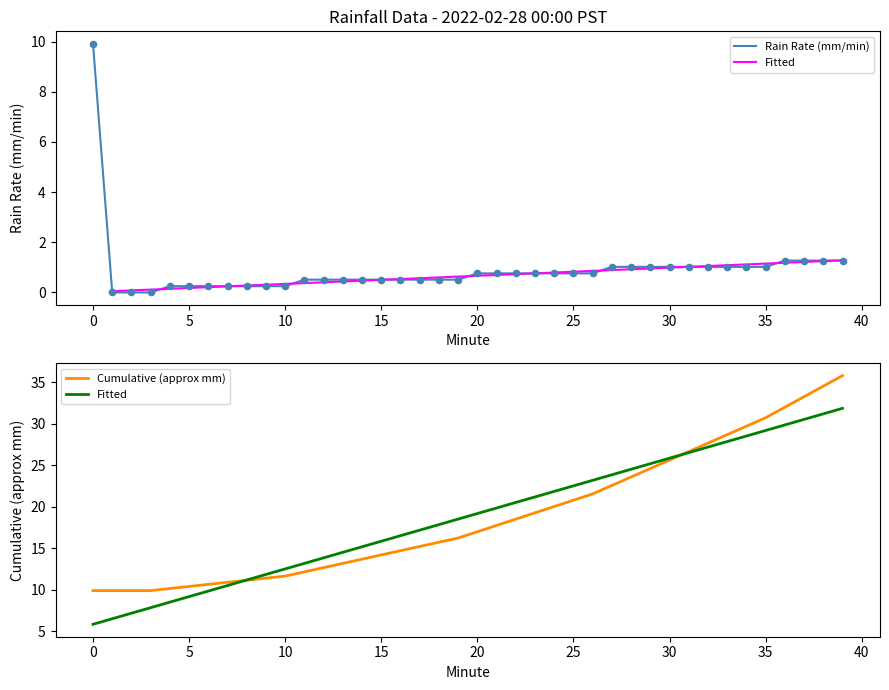

Which series has the largest Y range (max minus min)?

Cumulative (approx mm)